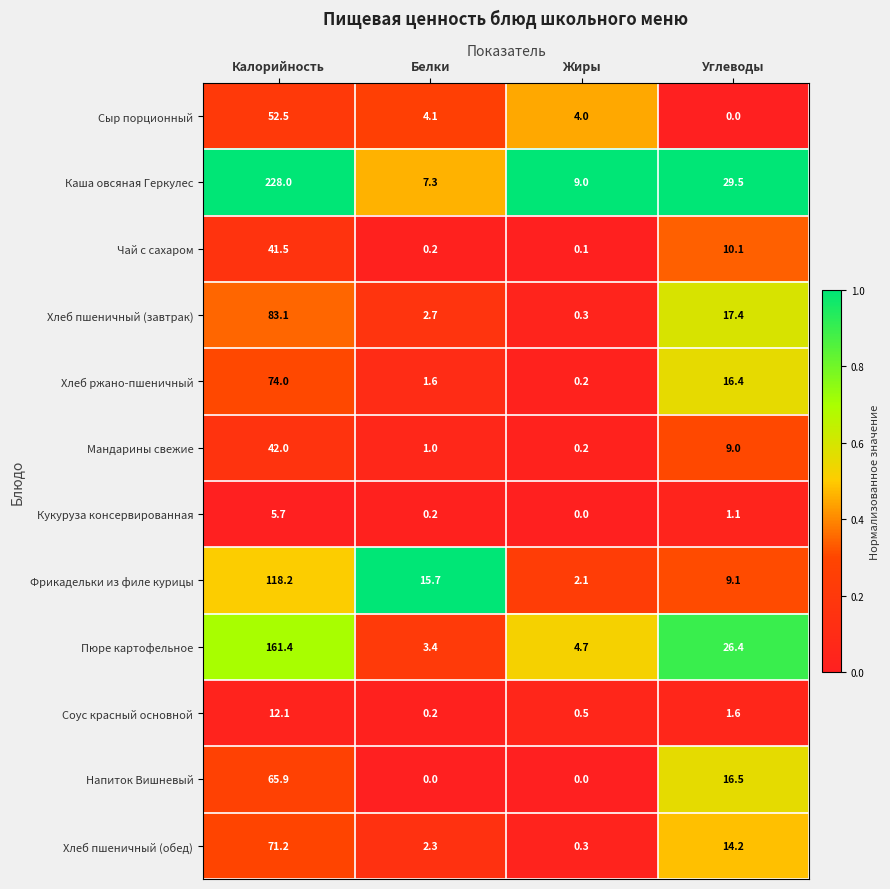

What value does the Чай с сахаром series have at Углеводы?

10.1